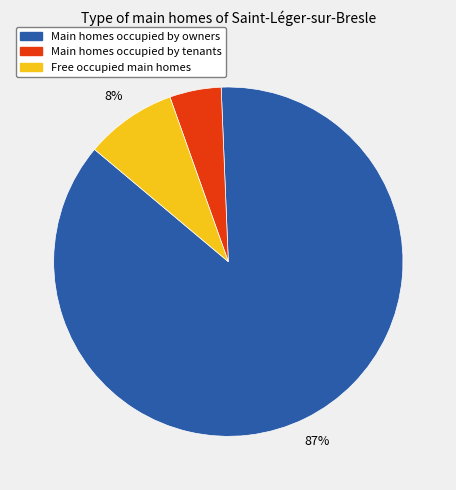

To the nearest percent, what is the difference between the largest and smallest slice percentages?

82%